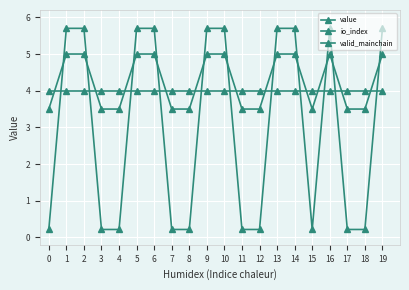

Is this an area chart (filled region under the line)?

No